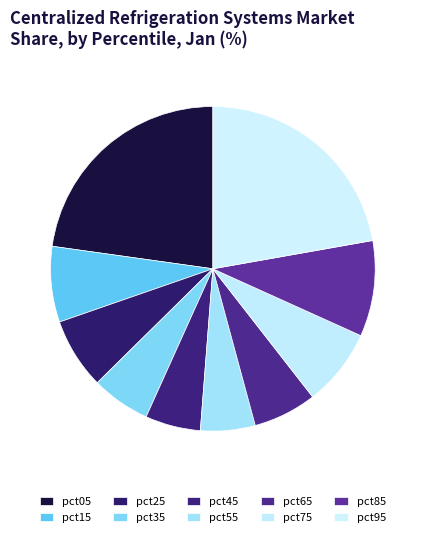

True or false: pct35 accounts for 6% of the total.

True